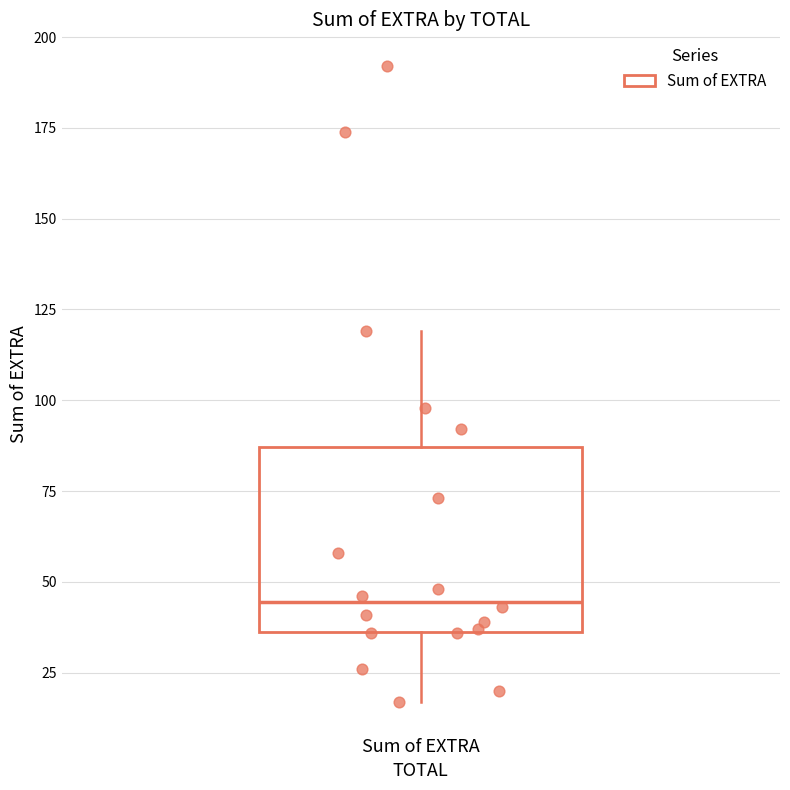

Read this box plot against the y-axis: the position of the median line, the range covered by the box, and the ends of both whiskers. The values are not printed on the chart, so give them approximately, as read against the axis.

median 45, box 35 to 85, whiskers 15 to 120